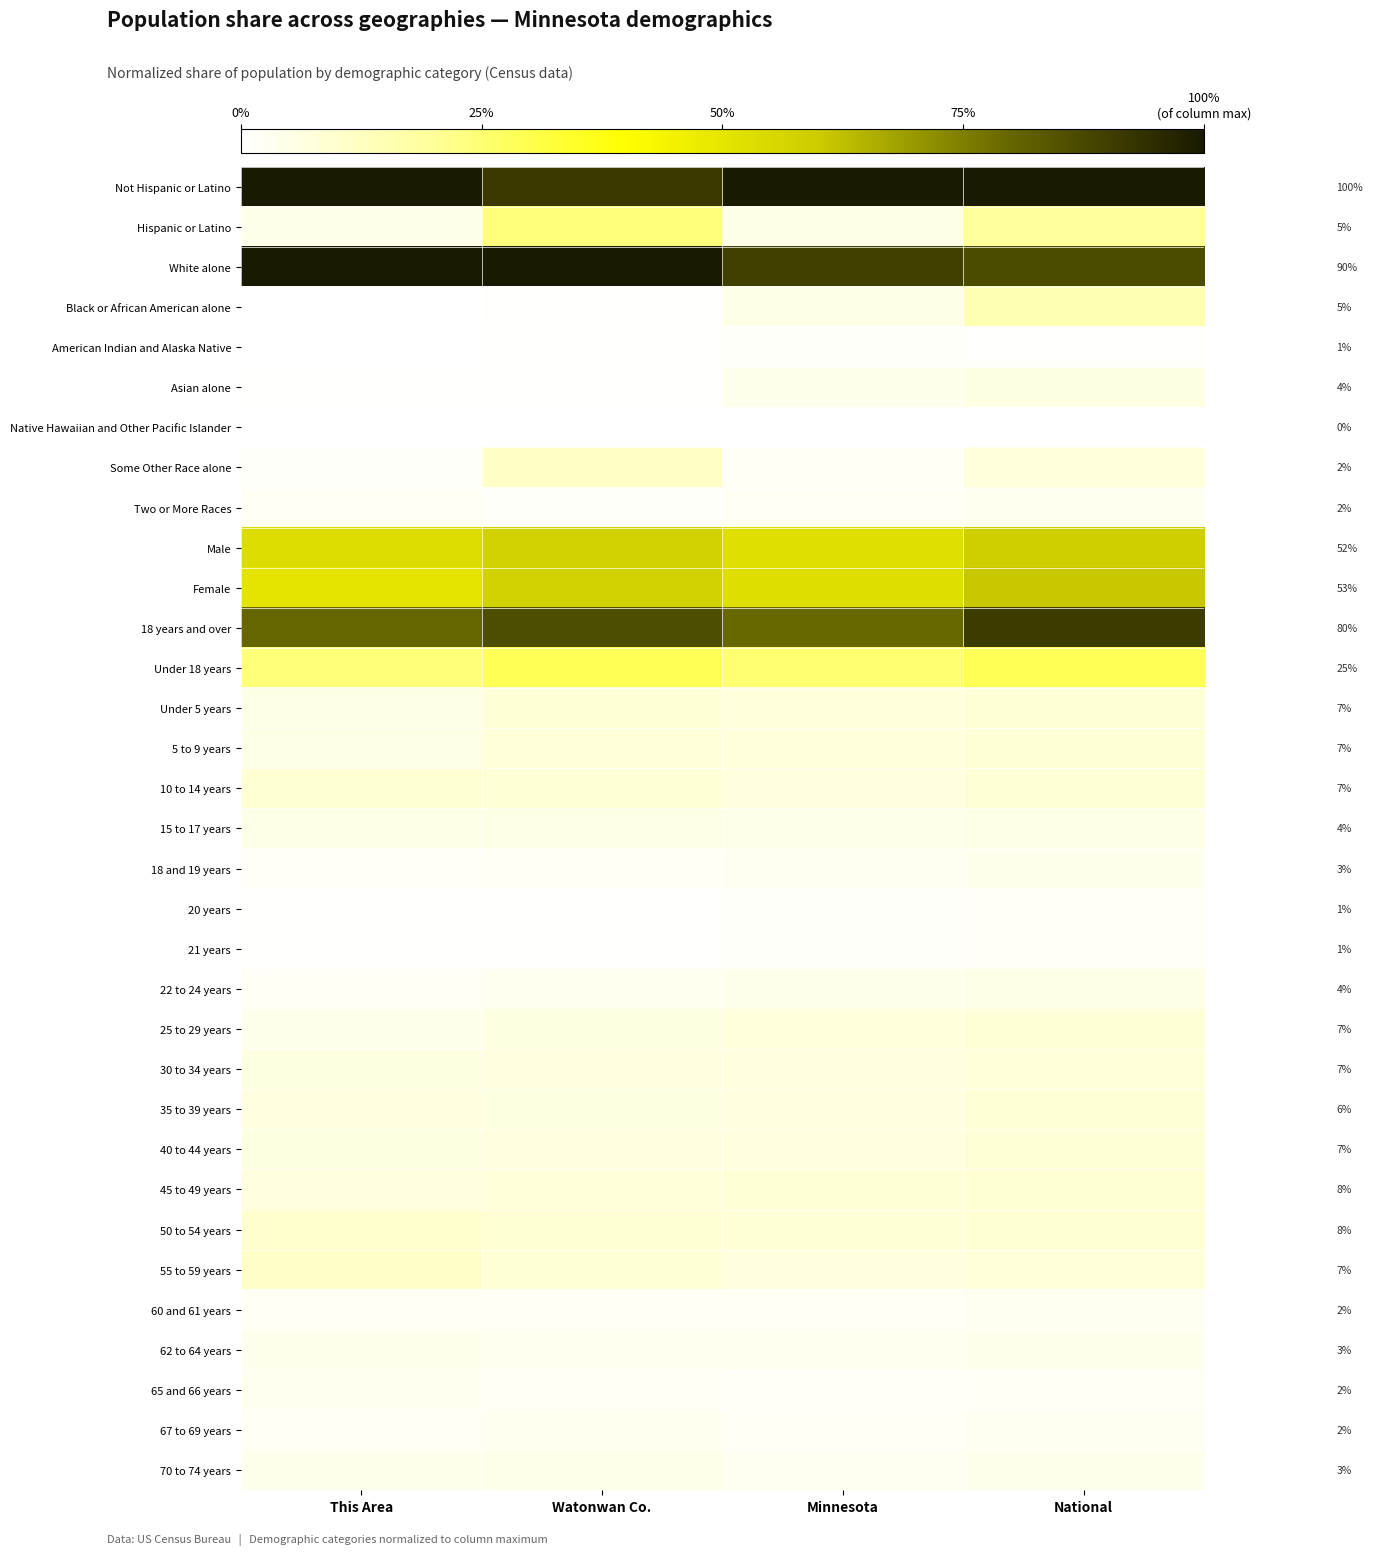

At how many categories does at least one series exceed 0?

4